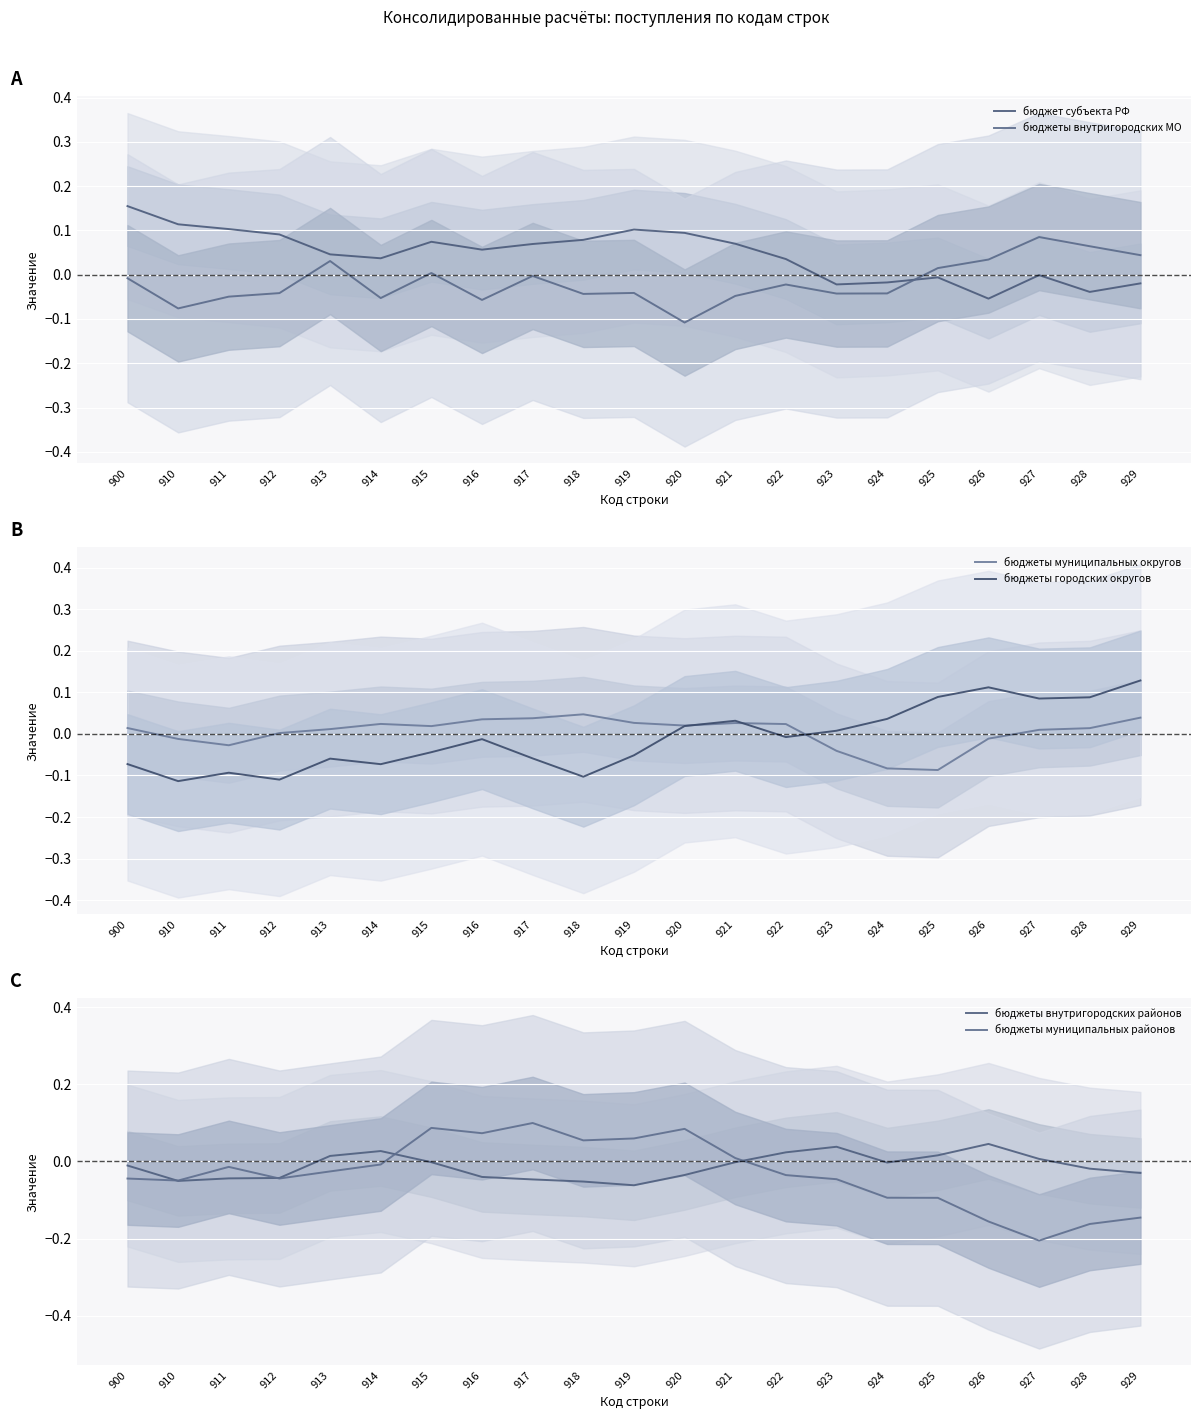

Is it true that бюджеты внутригородских районов equals -0.0 at 928?

True